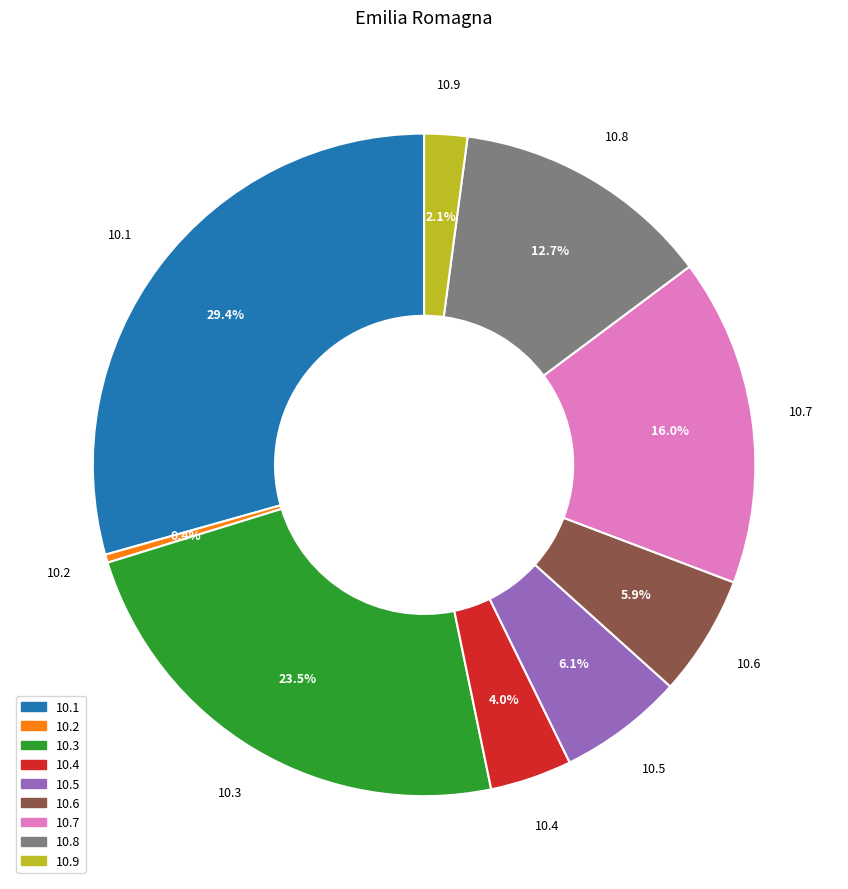

Is there any slice that represents more than half of the pie?

No